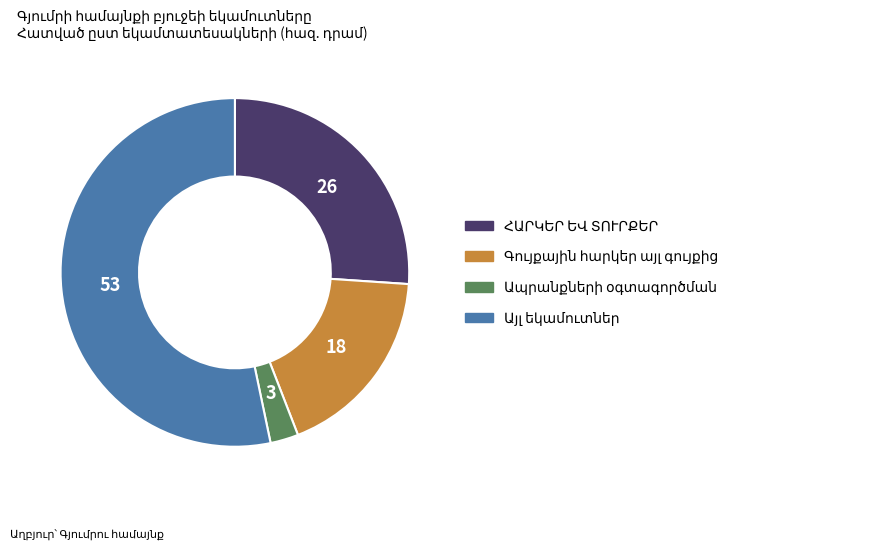

How many slices are in this pie chart?

4